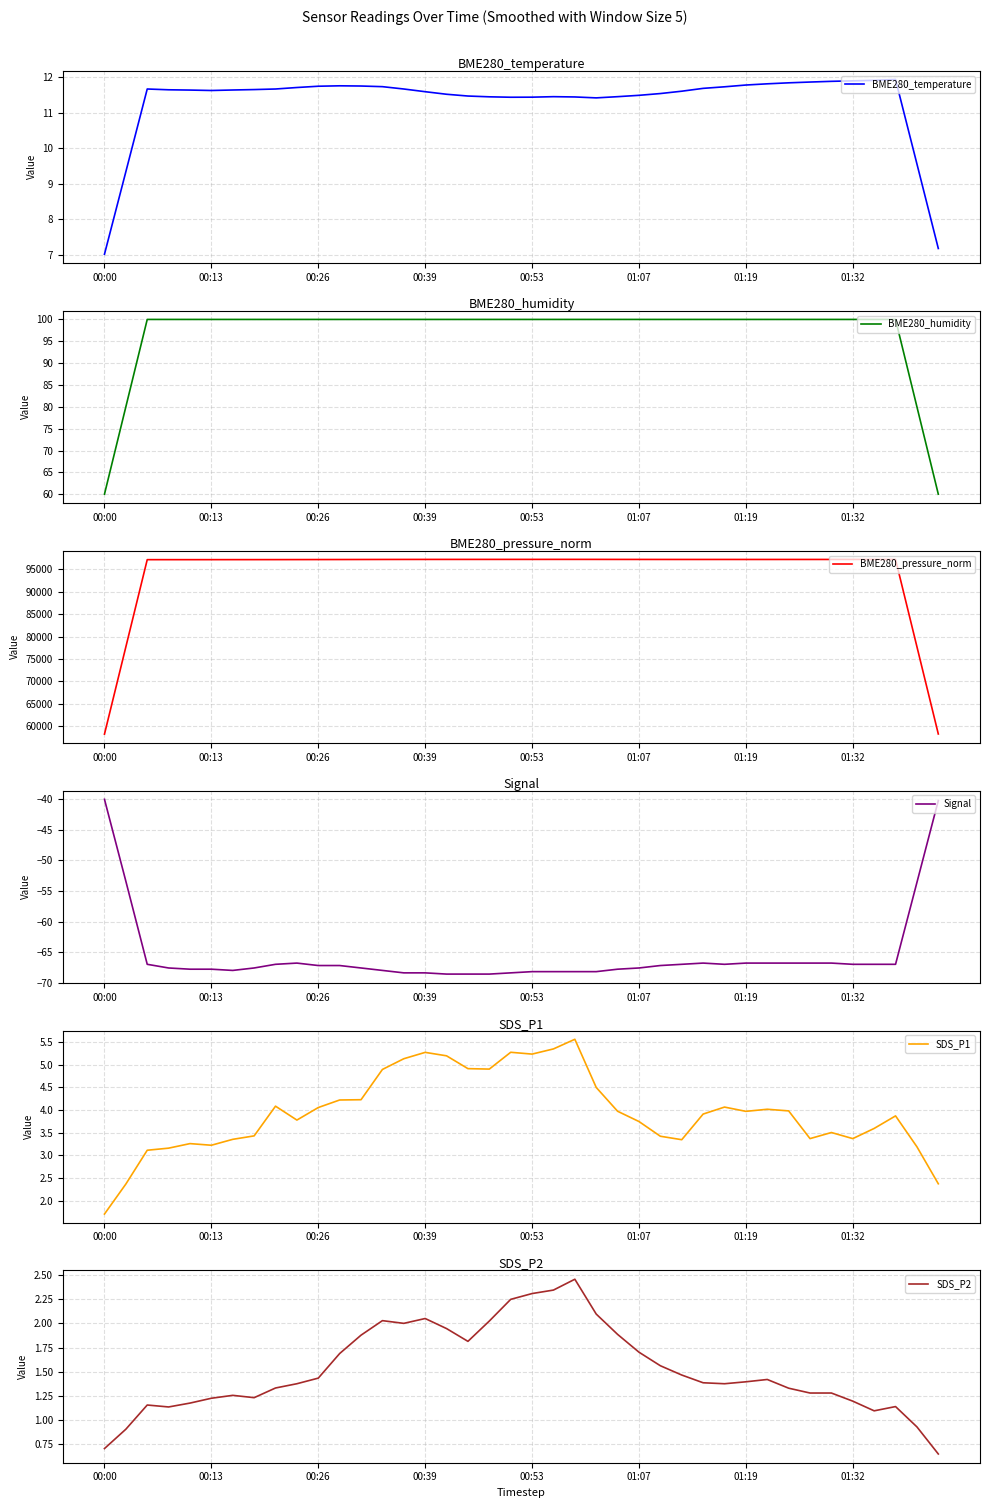

Which series has the widest spread of values?

BME280_pressure_norm